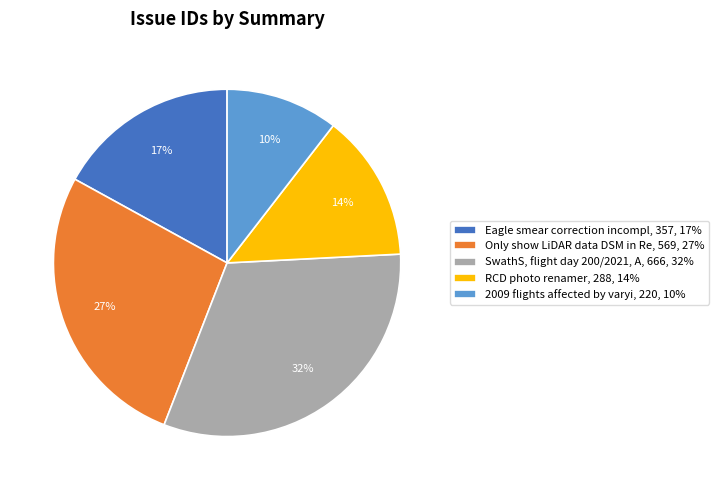

Is it true that SwathS, flight day 200/2021, A, 666, 32% is 32% of the pie?

True